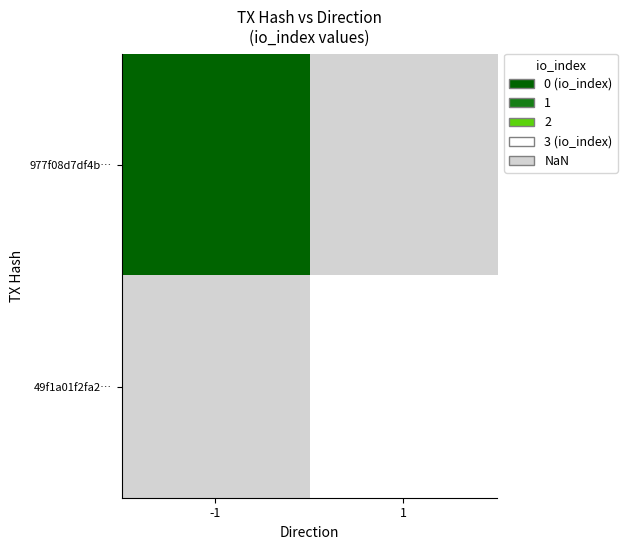

Is the value of 49f1a01f2fa2… at 1 greater than the value of 977f08d7df4b… at -1?

Yes